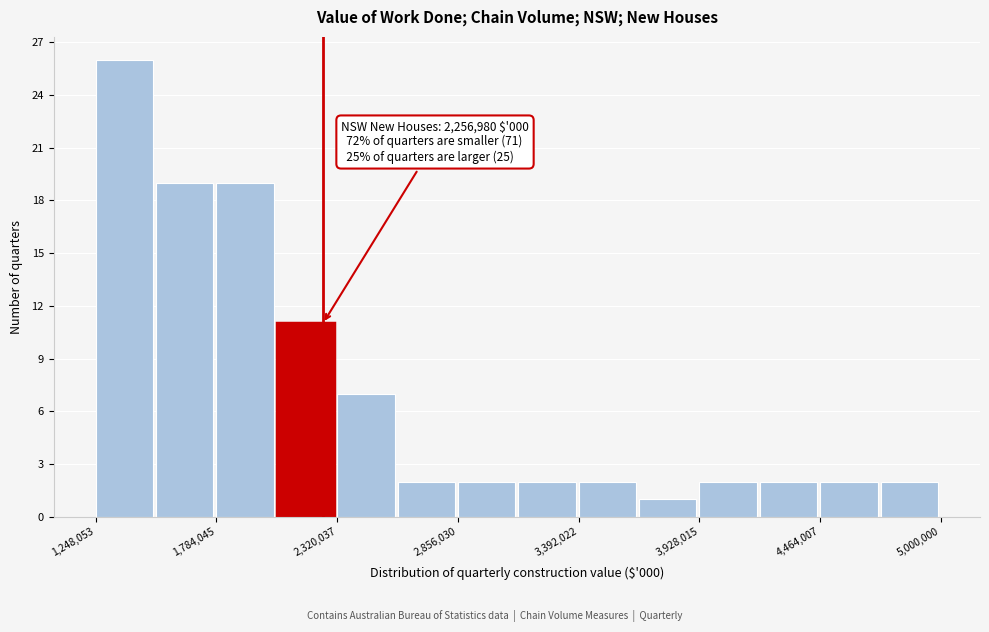

Read against the x-axis, roughly where is the centre of the tallest bar?

1400000